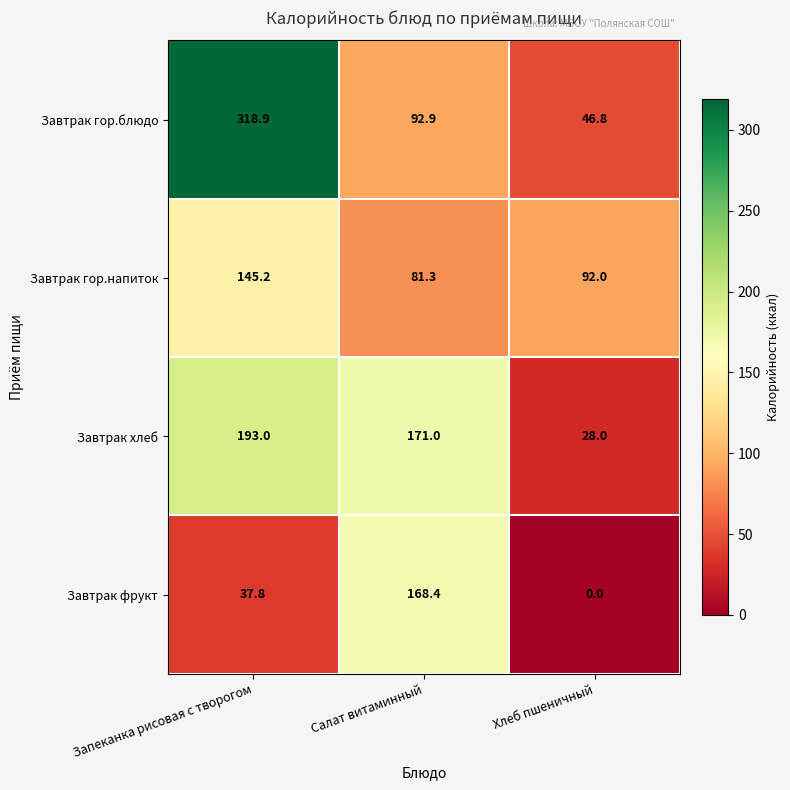

At which label does Завтрак хлеб first exceed 171?

Запеканка рисовая с творогом